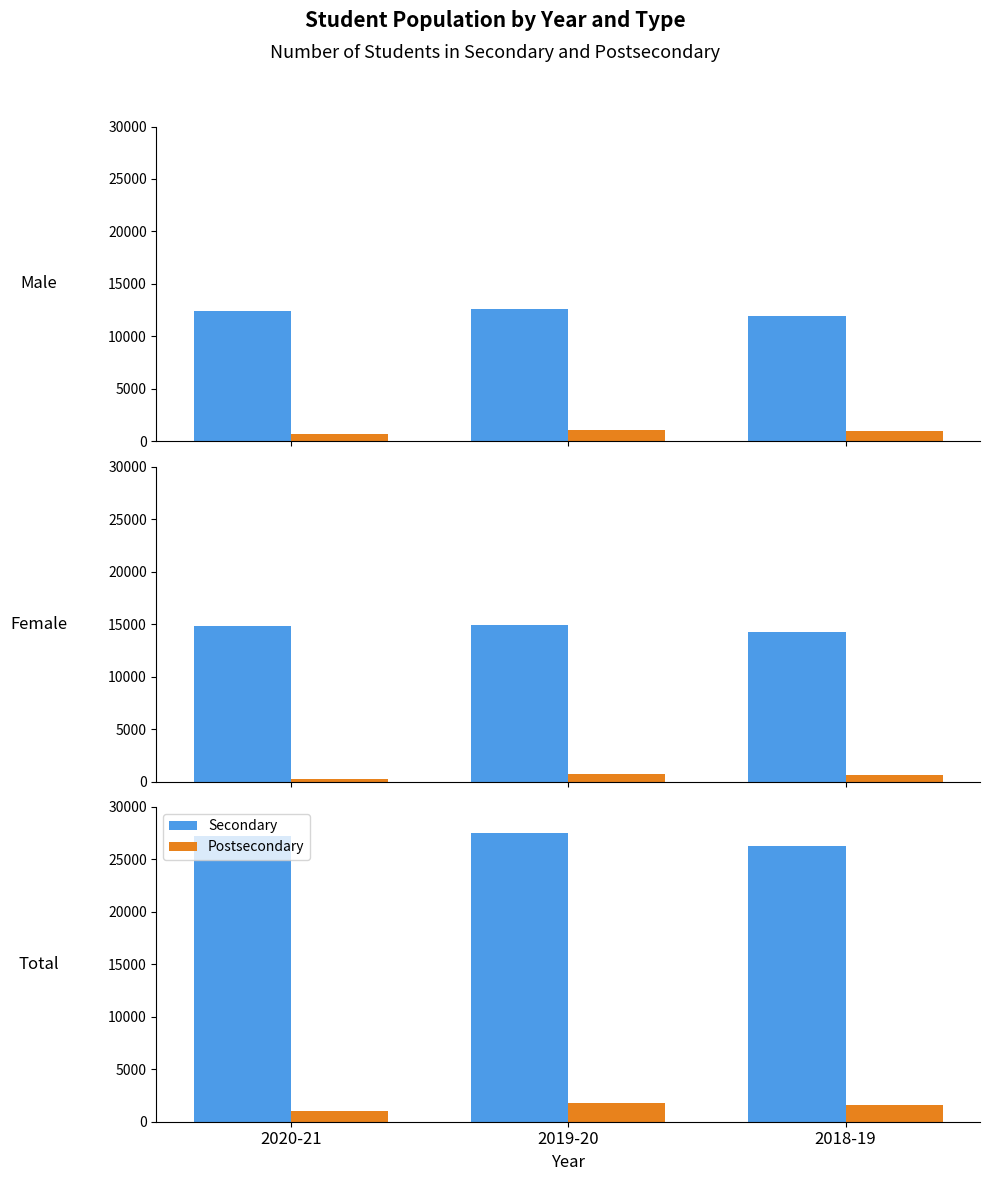

Rank the series by their average value, from highest to lowest.

Secondary, Postsecondary